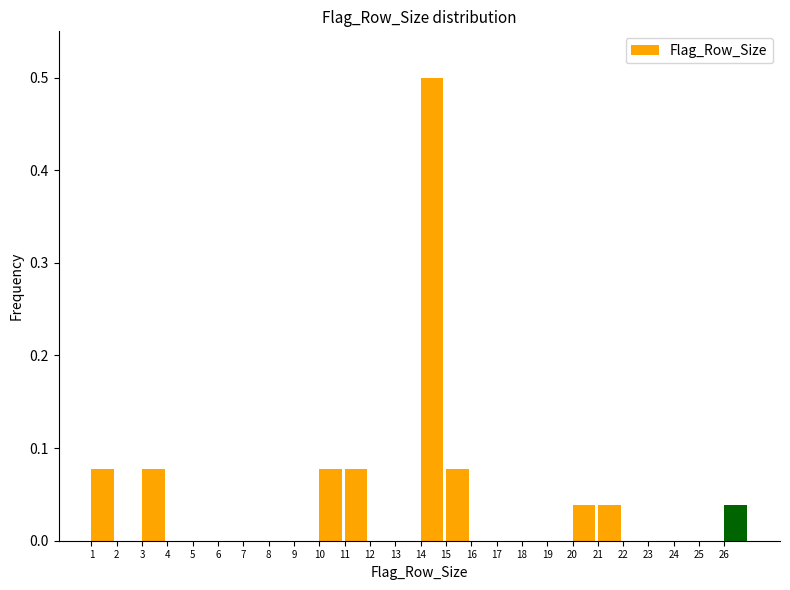

Reading left to right, list every bar in this chart as the range it spans on the x-axis followed by its height. The values are not printed on the chart, so give them approximately, as read against the axis.

1 to 2: 0.08
2 to 3: 0
3 to 4: 0.08
4 to 5: 0
5 to 6: 0
6 to 7: 0
7 to 8: 0
8 to 9: 0
9 to 10: 0
10 to 11: 0.08
11 to 12: 0.08
12 to 13: 0
13 to 14: 0
14 to 15: 0.50
15 to 16: 0.08
16 to 17: 0
17 to 18: 0
18 to 19: 0
19 to 20: 0
20 to 21: 0.04
21 to 22: 0.04
22 to 23: 0
23 to 24: 0
24 to 25: 0
25 to 26: 0
26 to 27: 0.04